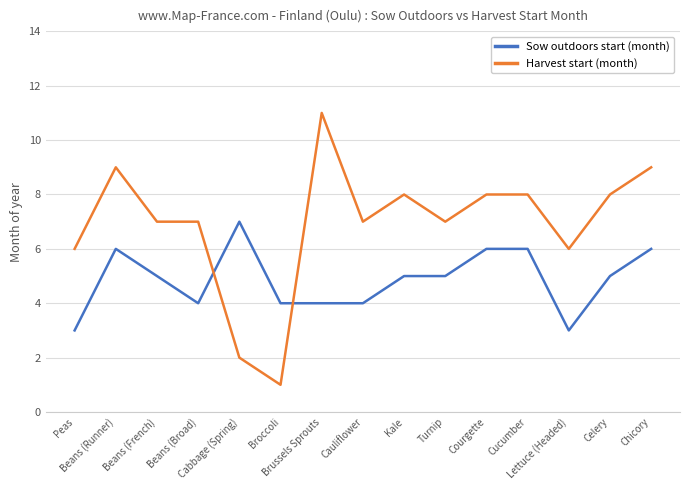

Where does the Harvest start (month) series first go above 7?

Beans (Runner)